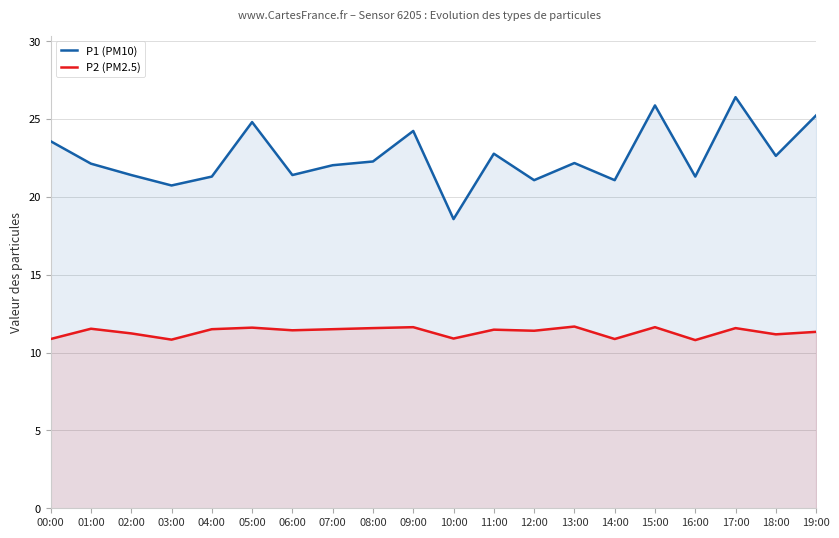

List the labels in order of P1 (PM10) value, smallest first.

10:00, 03:00, 12:00, 14:00, 04:00, 16:00, 02:00, 06:00, 07:00, 01:00, 13:00, 08:00, 18:00, 11:00, 00:00, 09:00, 05:00, 19:00, 15:00, 17:00